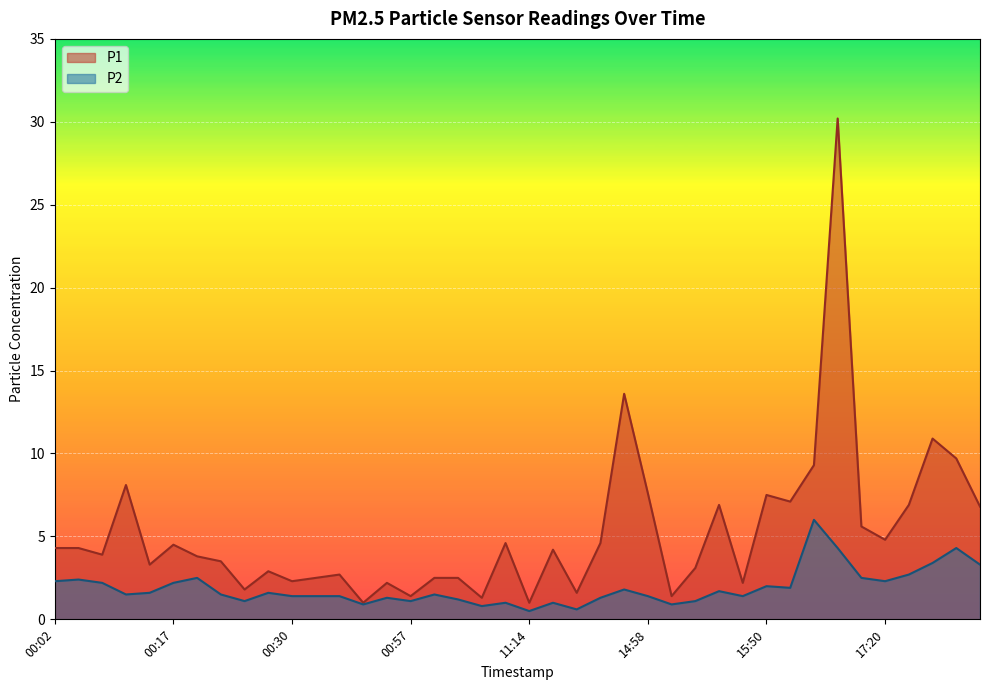

What is the value of the P1 point at the 21st from the left?

1.0